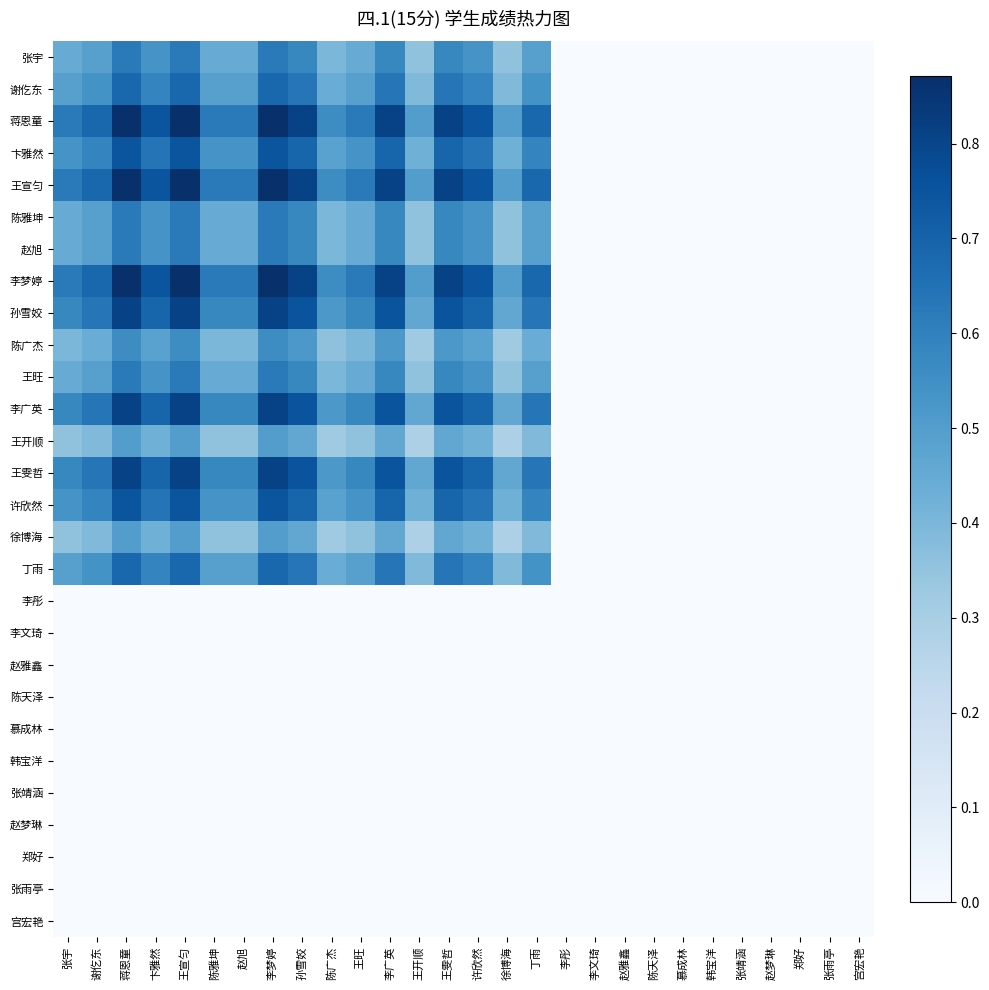

List the series in order of their peak value, highest first.

蒋恩童, 王宣匀, 李梦婷, 孙雪姣, 李广英, 王雯哲, 卞雅然, 许欣然, 谢仡东, 丁雨, 张宇, 陈雅坤, 赵旭, 王旺, 陈广杰, 王开顺, 徐博海, 李彤, 李文琦, 赵雅鑫, 陈天泽, 慕成林, 韩宝洋, 张靖涵, 赵梦琳, 郑好, 张雨亭, 宫宏艳